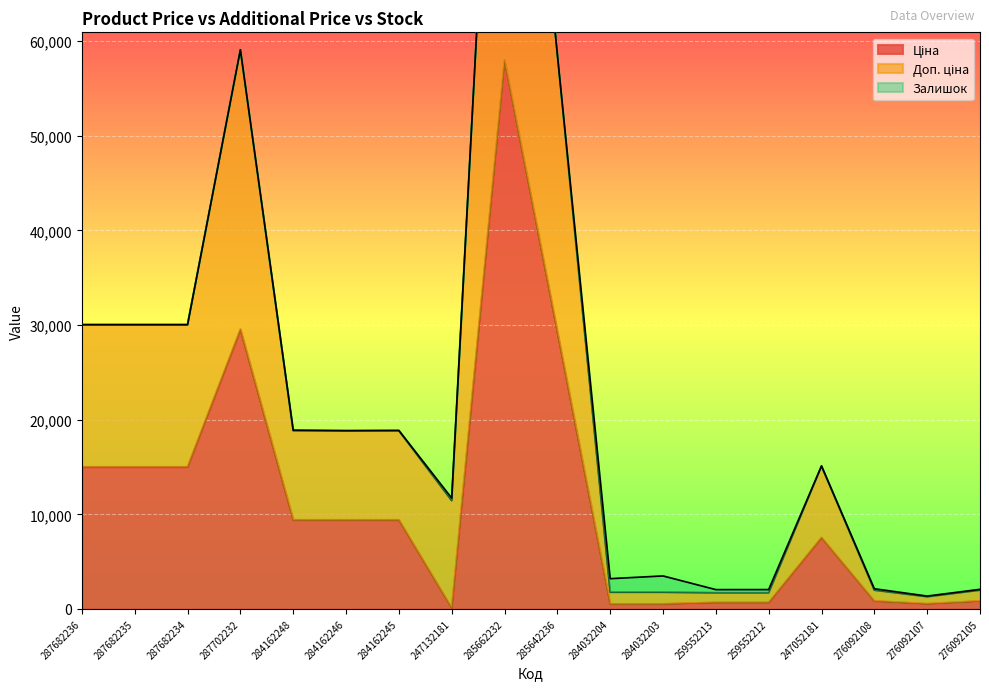

At which category does Ціна reach its first local peak?

287702232